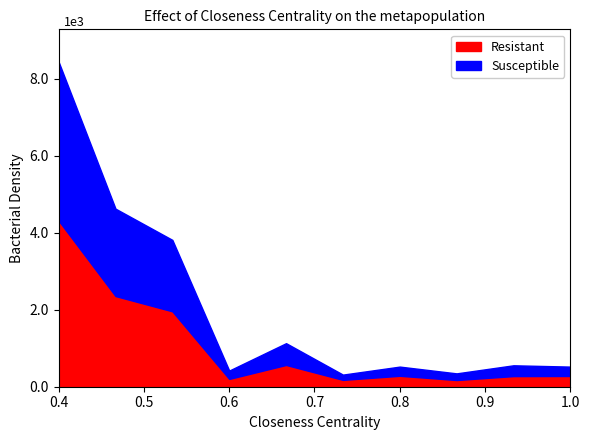

What are all the series names shown in the legend?

Resistant, Susceptible